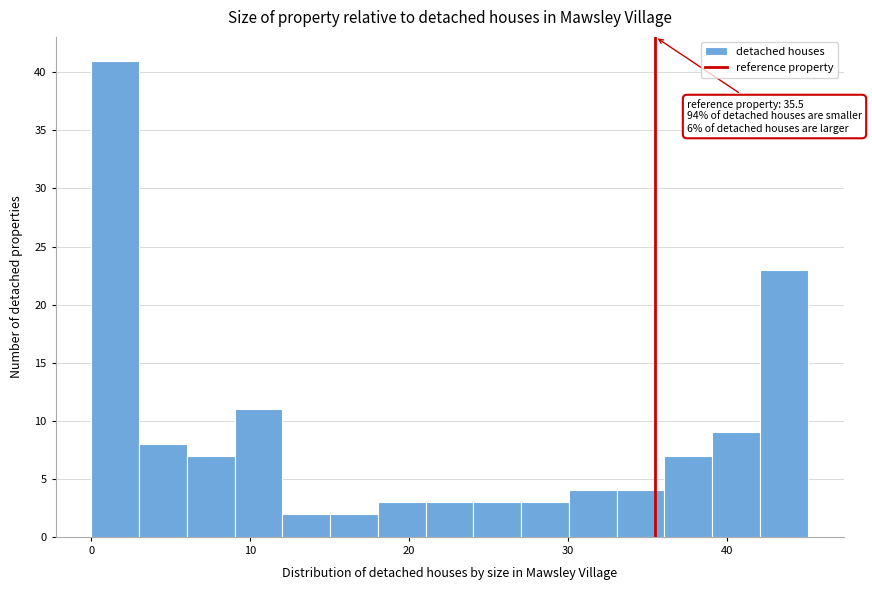

Read against the x-axis, roughly where is the centre of the tallest bar?

2